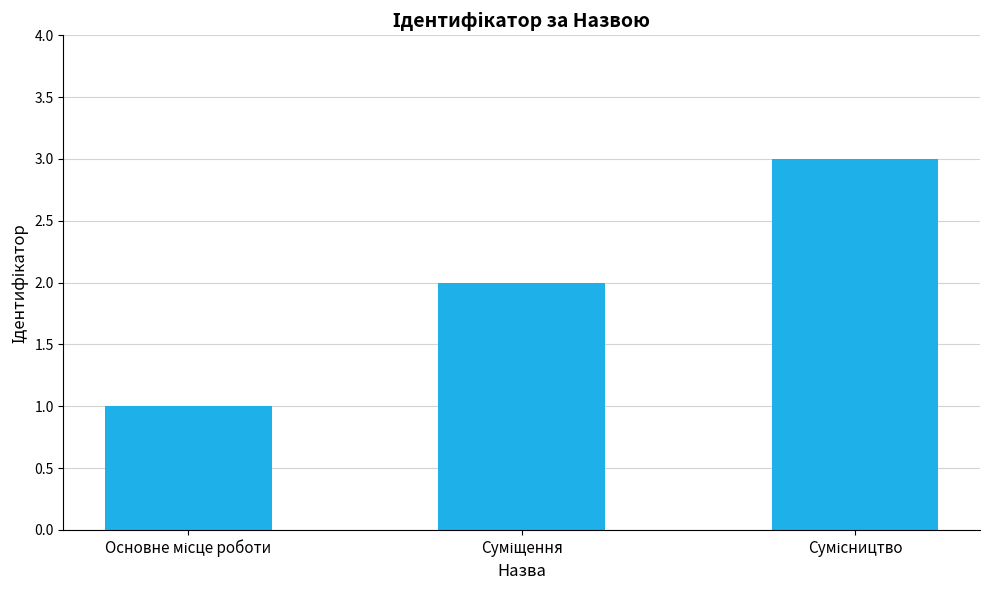

What is the difference between the maximum and minimum values?

2